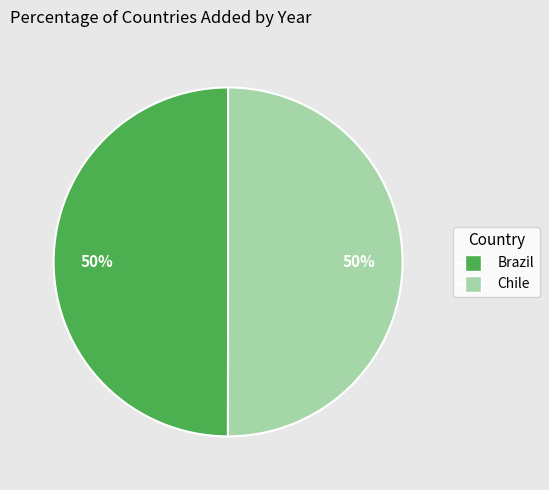

To the nearest percent, what percentage of the pie is Brazil?

50%